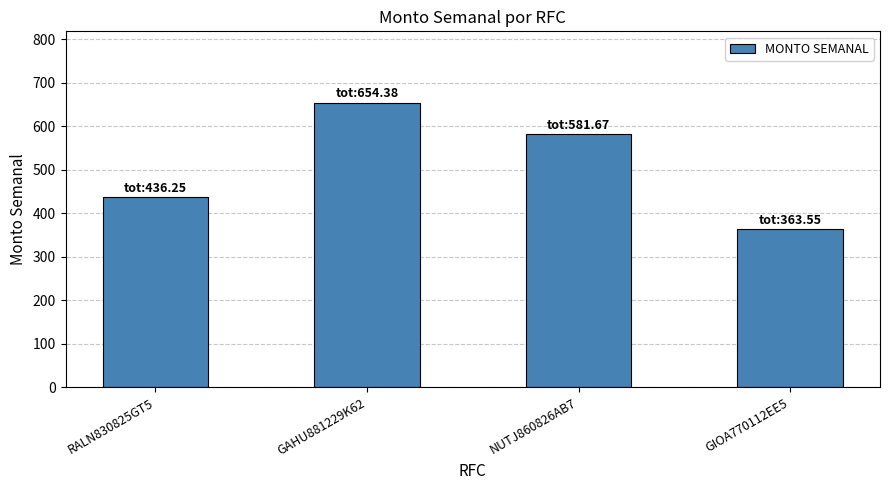

What is the smallest value displayed?

363.6